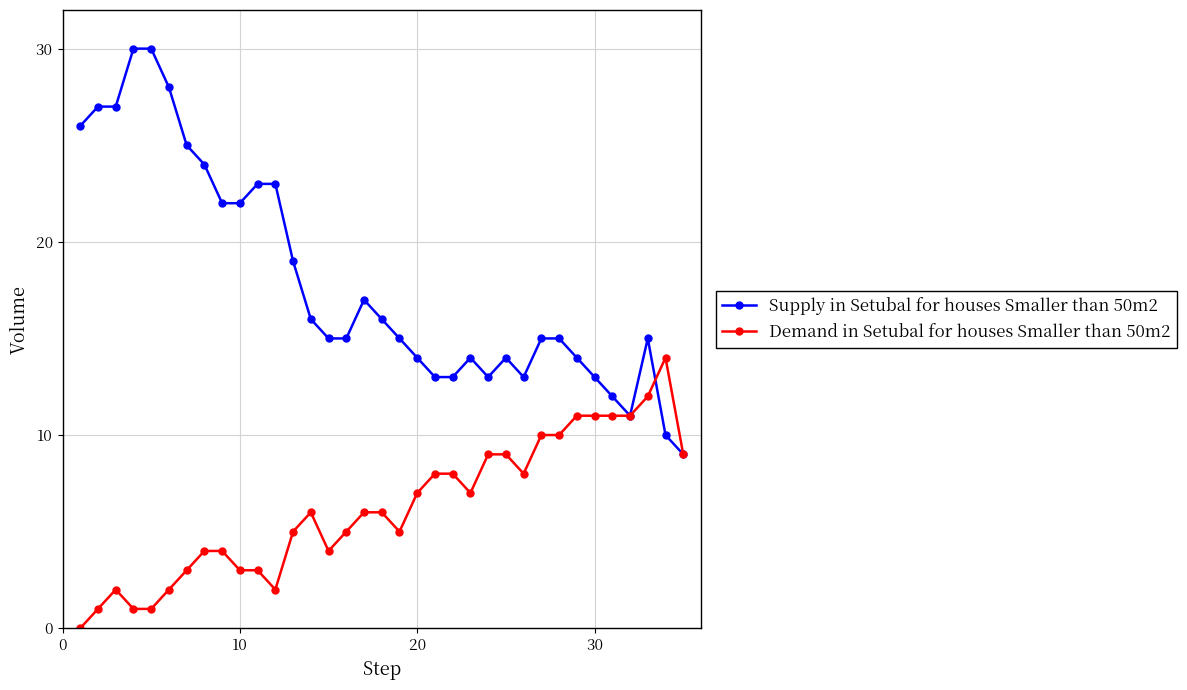

How many categories are shown in the chart?

35